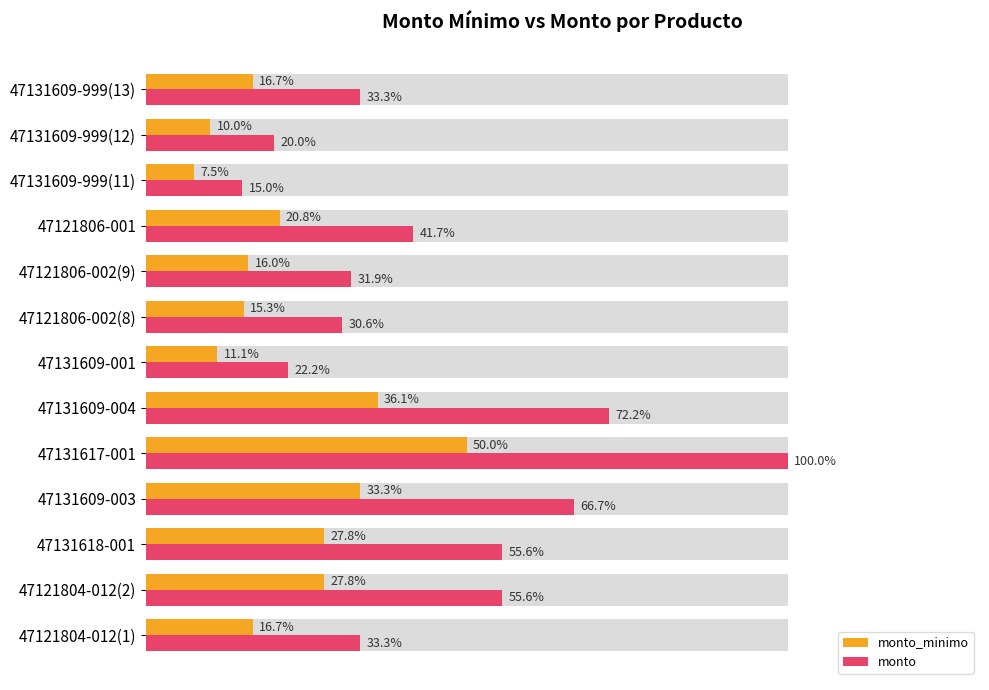

What is the sum of all monto values?

578.1